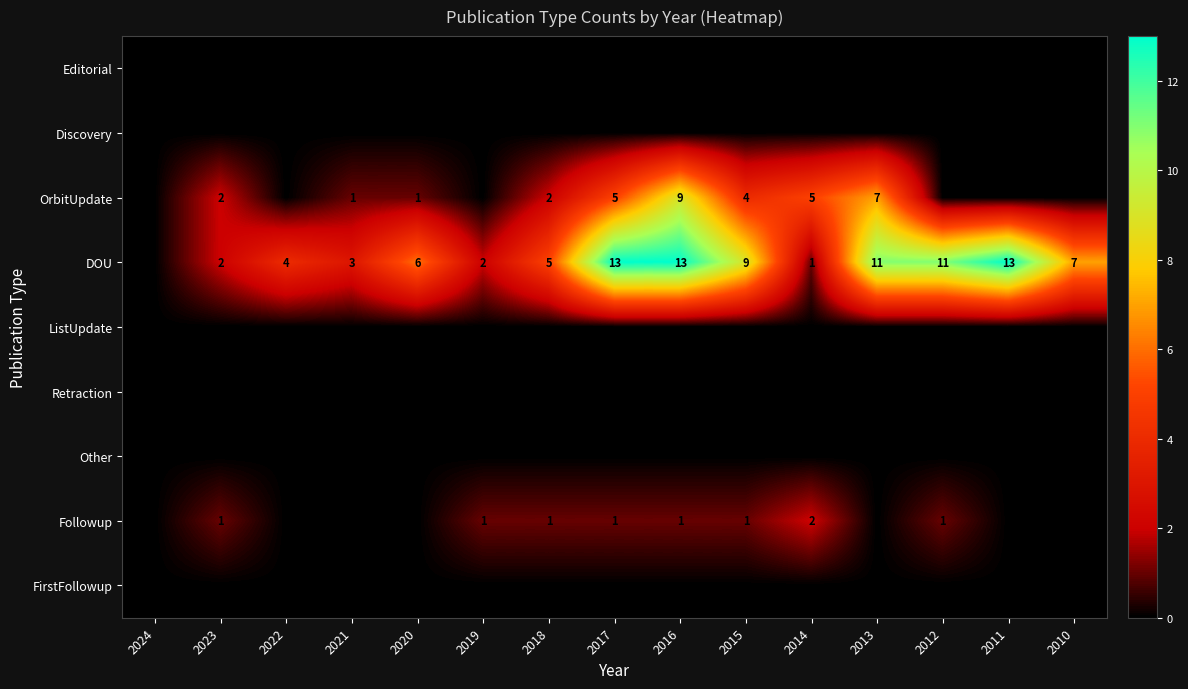

The value of DOU at 2013 is 4. True or false?

False